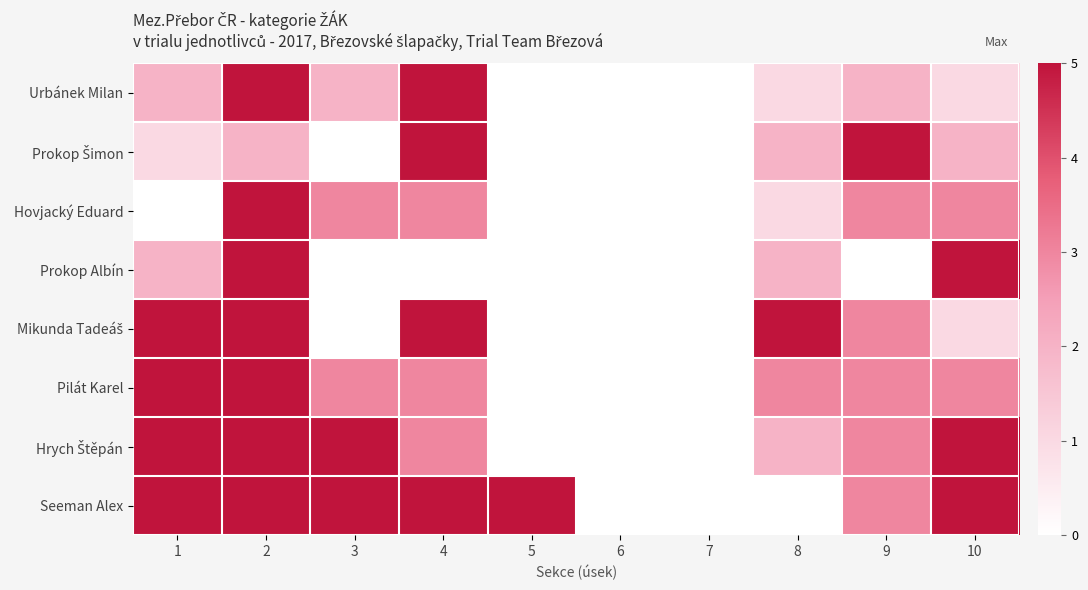

Rank the series by their maximum value, from lowest to highest.

Urbánek Milan, Prokop Šimon, Hovjacký Eduard, Prokop Albín, Mikunda Tadeáš, Pilát Karel, Hrych Štěpán, Seeman Alex